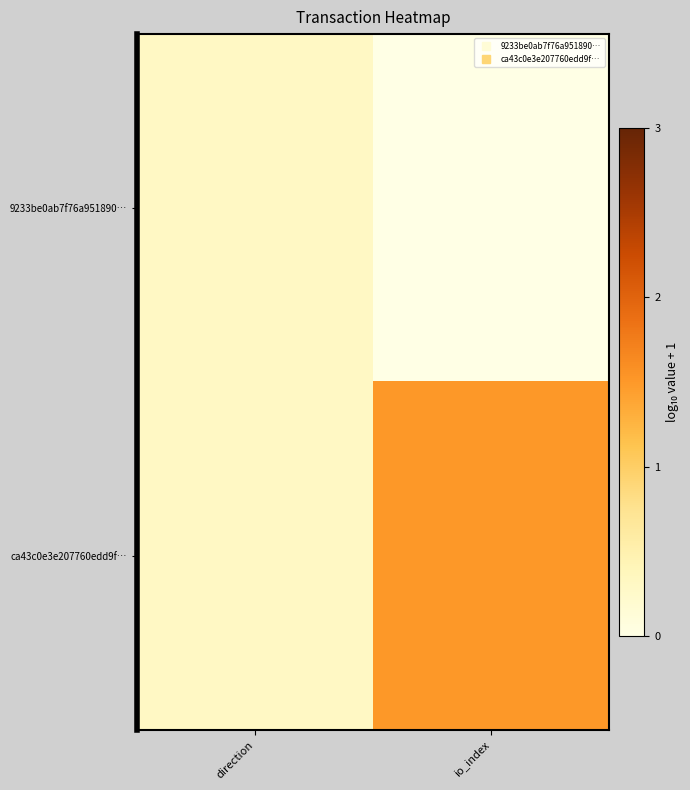

What is the greatest value displayed?

1.5